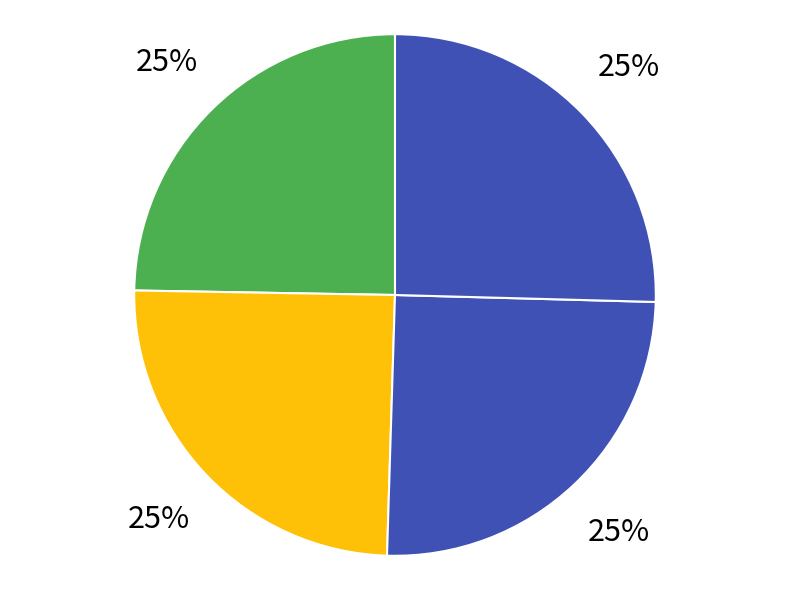

How many slices are in this pie chart?

4